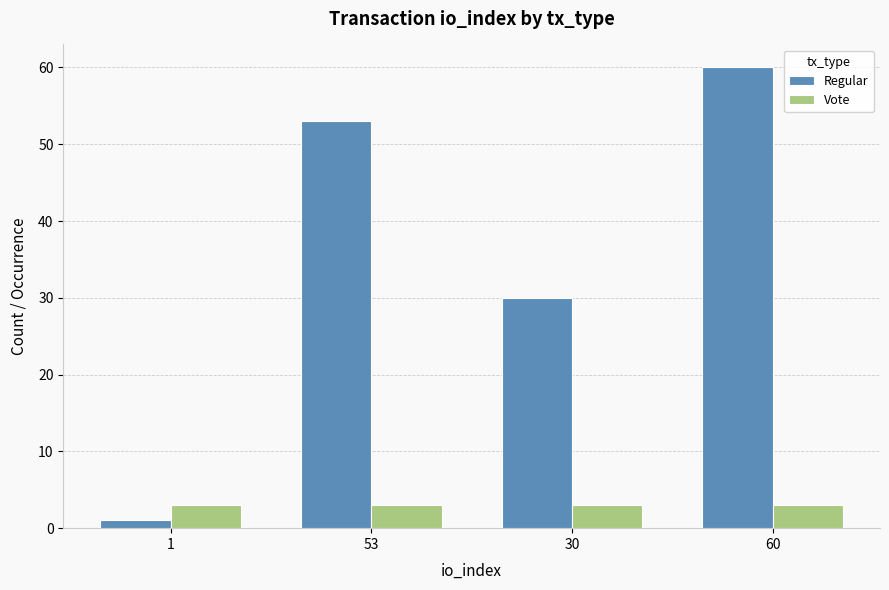

Which label corresponds to the smallest value in the chart?

1